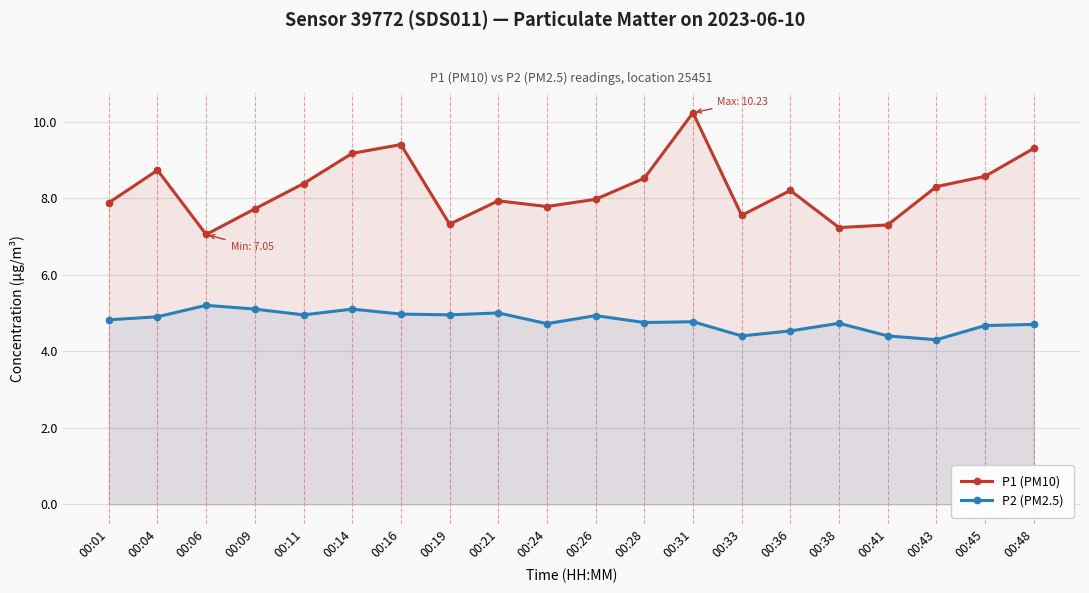

How many lines are shown in the chart?

2